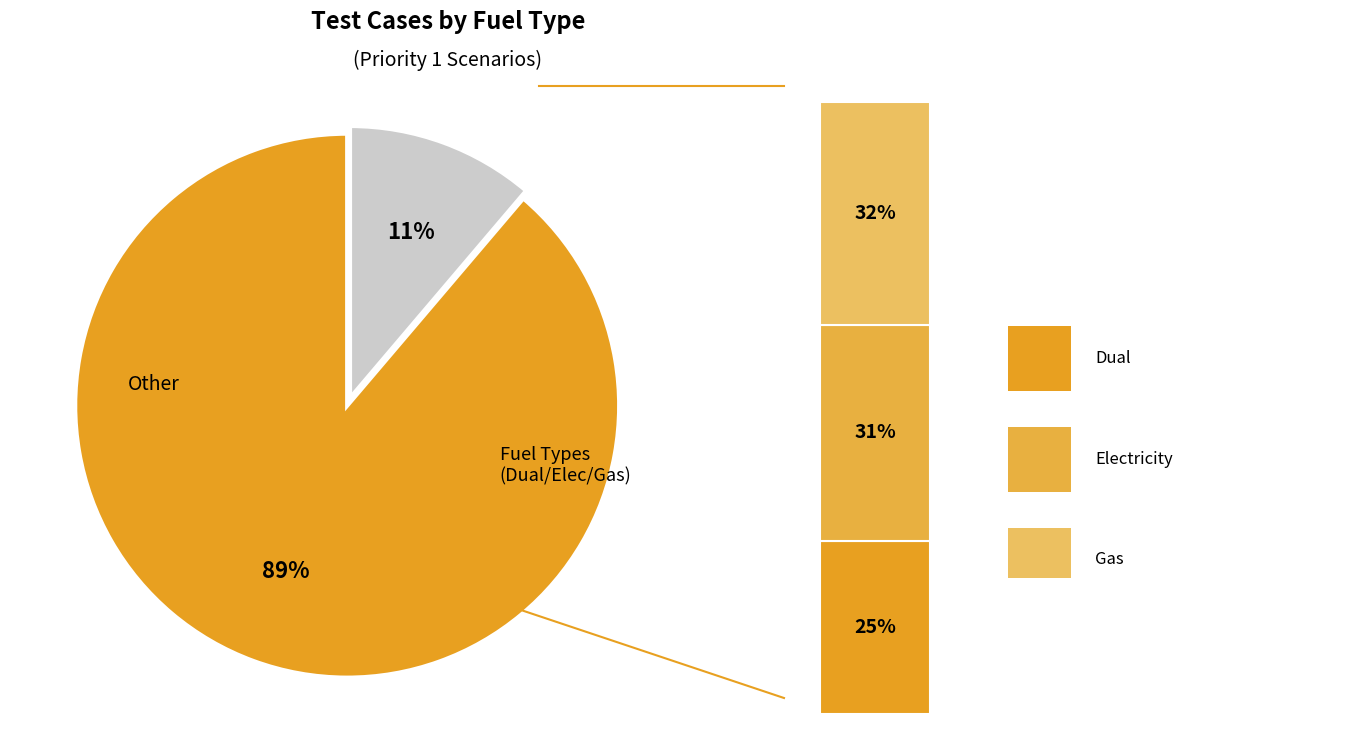

The Gas slice represents 32% of the pie. True or false?

True